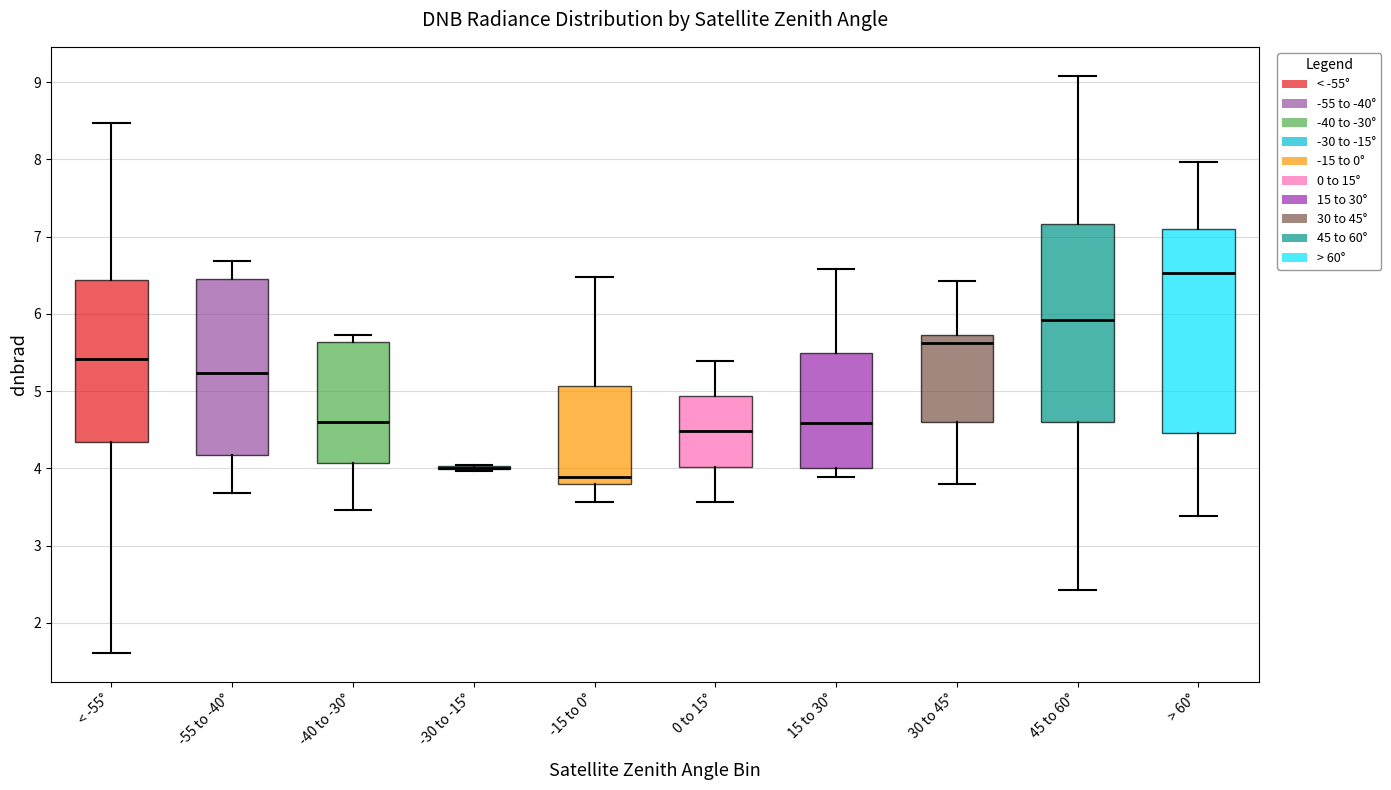

Reading left to right, read every box against the y-axis: the position of its median line, the range the box covers, and the ends of its whiskers. The values are not printed on the chart, so give them approximately, as read against the axis.

< -55°: median 5.4, box 4.3 to 6.4, whiskers 1.6 to 8.5
-55 to -40°: median 5.2, box 4.2 to 6.5, whiskers 3.7 to 6.7
-40 to -30°: median 4.6, box 4.1 to 5.6, whiskers 3.5 to 5.7
-30 to -15°: box collapsed to a line at 4.0, whiskers 4.0 to 4.0
-15 to 0°: median 3.9, box 3.8 to 5.1, whiskers 3.6 to 6.5
0 to 15°: median 4.5, box 4.0 to 4.9, whiskers 3.6 to 5.4
15 to 30°: median 4.6, box 4.0 to 5.5, whiskers 3.9 to 6.6
30 to 45°: median 5.6, box 4.6 to 5.7, whiskers 3.8 to 6.4
45 to 60°: median 5.9, box 4.6 to 7.2, whiskers 2.4 to 9.1
> 60°: median 6.5, box 4.5 to 7.1, whiskers 3.4 to 8.0